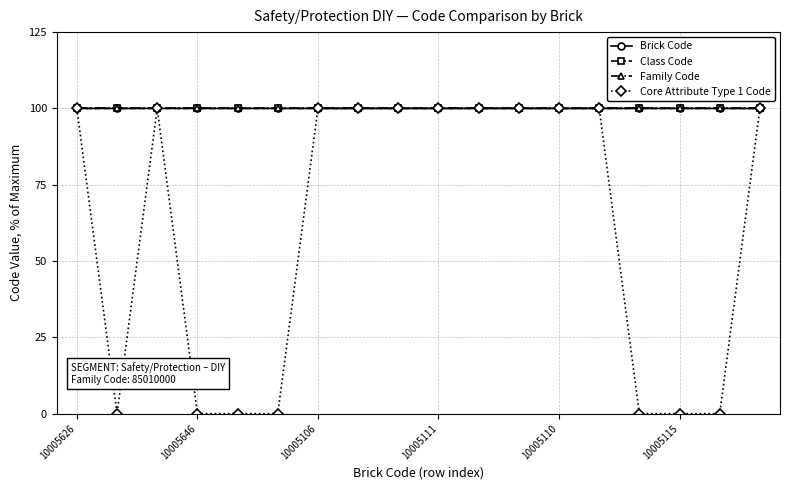

What is the value of the Core Attribute Type 1 Code point at the 11th from the left?

100.0